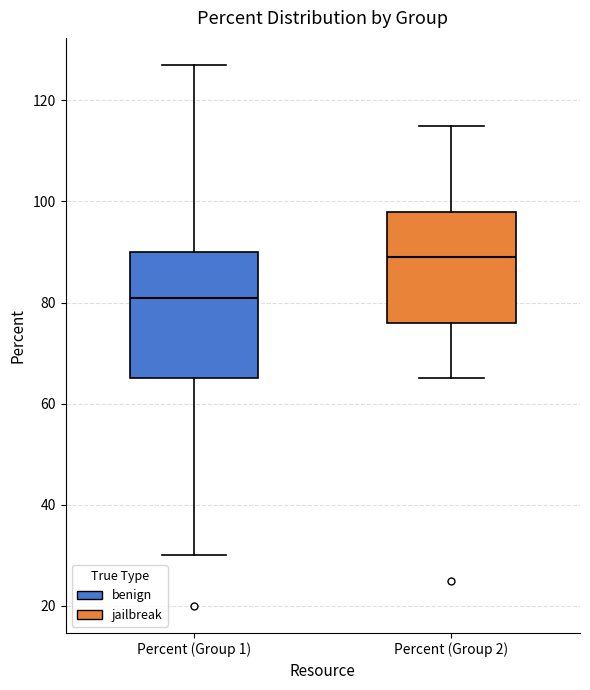

Which box has the highest median line?

Percent (Group 2)